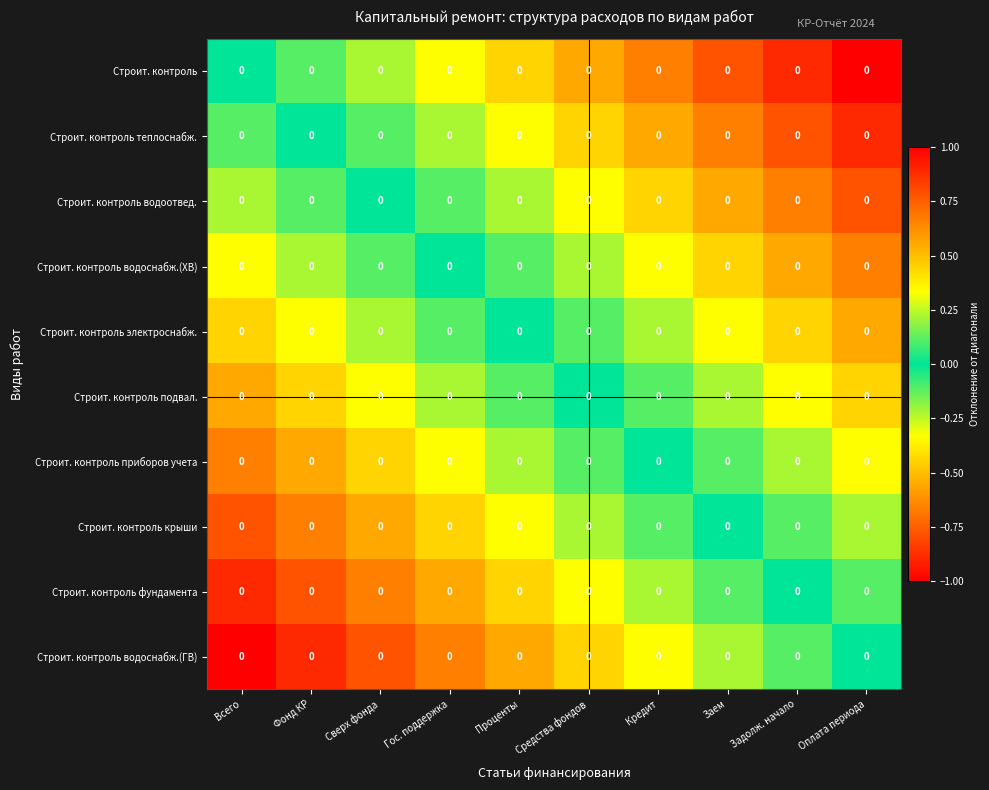

How many data points does each series have?

10